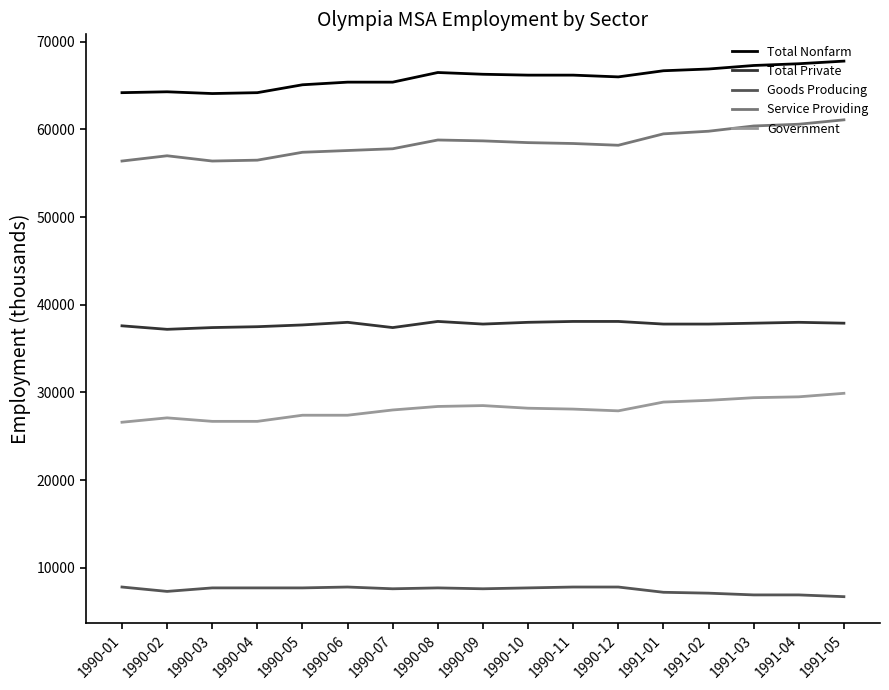

How many lines are shown in the chart?

5